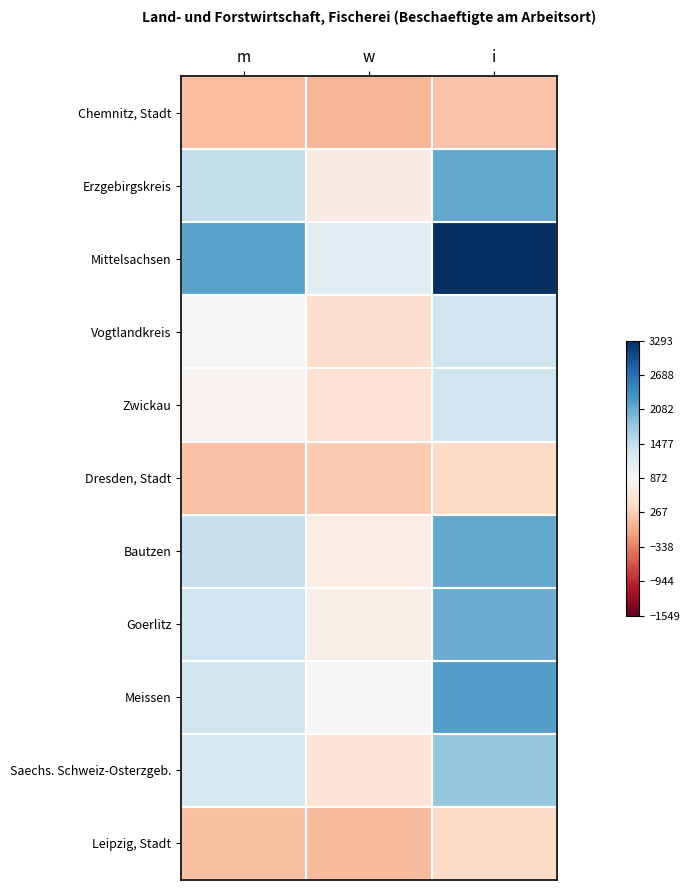

List the series in order of their peak value, lowest first.

Chemnitz, Stadt, Dresden, Stadt, Leipzig, Stadt, Zwickau, Vogtlandkreis, Saechs. Schweiz-Osterzgeb., Goerlitz, Bautzen, Erzgebirgskreis, Meissen, Mittelsachsen